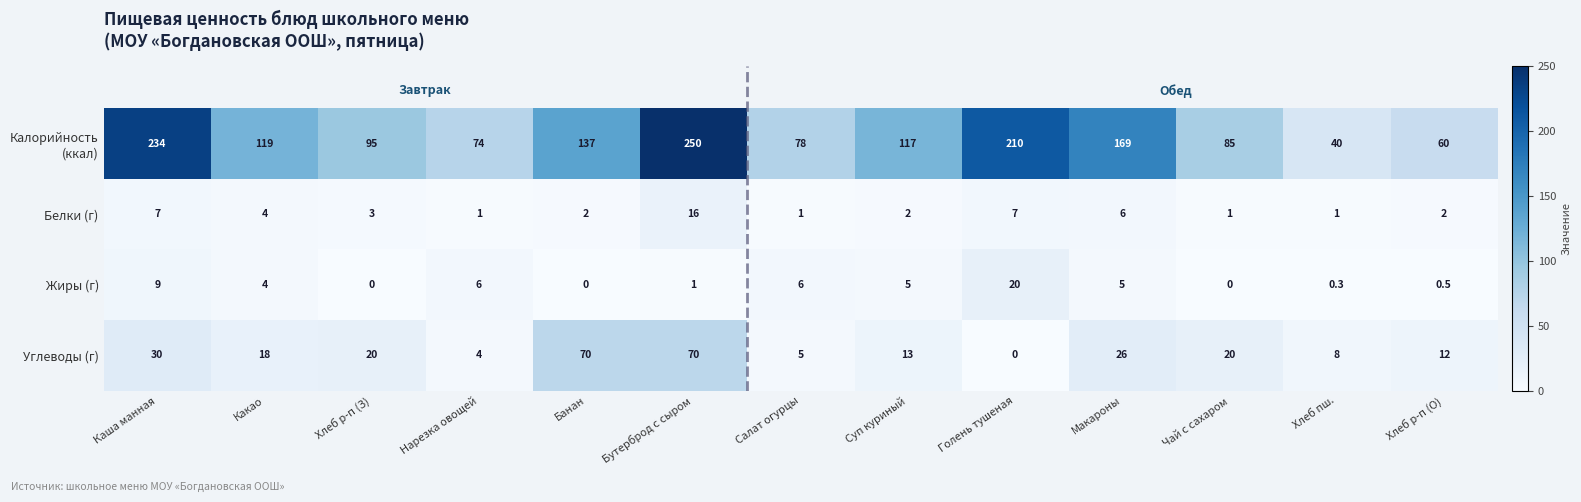

What is the difference between the highest and lowest values at Салат огурцы?

77.0